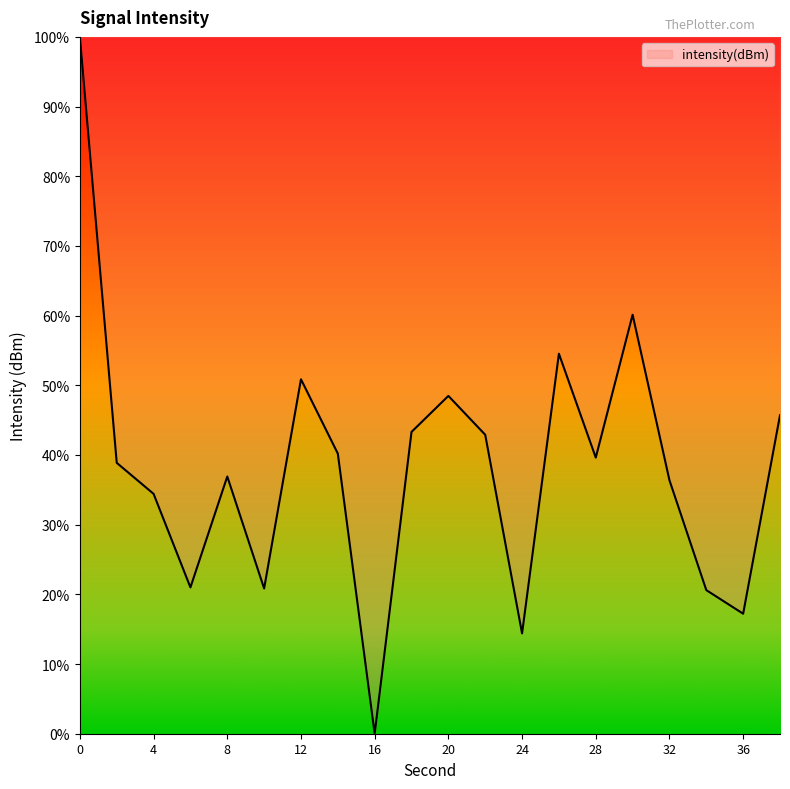

What is the greatest value displayed?

100.0